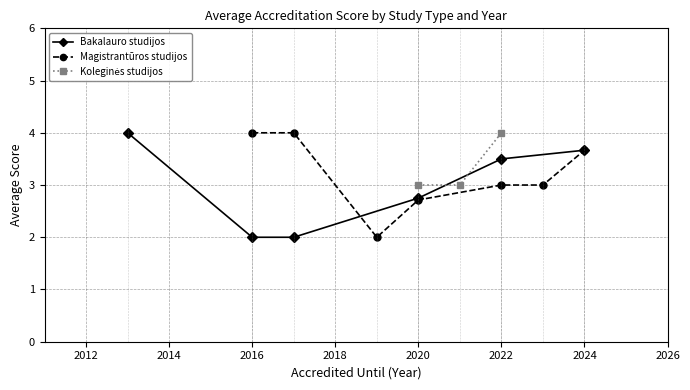

True or false: Bakalauro studijos has more than 2 interior local peaks.

False